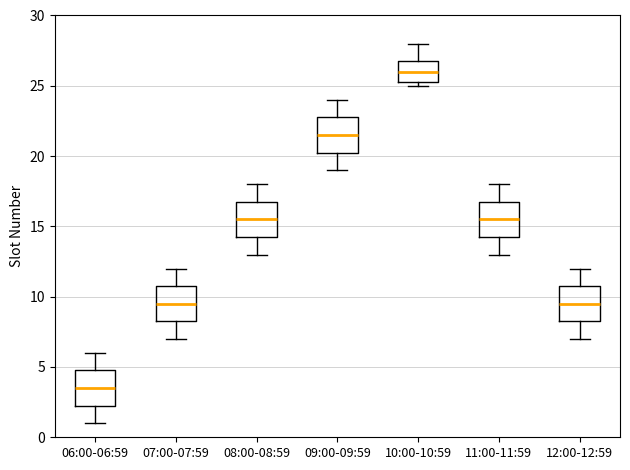

Reading left to right, transcribe this box plot: for each box, give where its median line is, the range the box spans, and where its two whiskers end, as read against the y-axis. The values are not printed on the chart, so give them approximately, as read against the axis.

06:00-06:59: median 3.5, box 2.5 to 5.0, whiskers 1.0 to 6.0
07:00-07:59: median 9.5, box 8.5 to 11.0, whiskers 7.0 to 12.0
08:00-08:59: median 15.5, box 14.5 to 17.0, whiskers 13.0 to 18.0
09:00-09:59: median 21.5, box 20.5 to 23.0, whiskers 19.0 to 24.0
10:00-10:59: median 26.0, box 25.5 to 27.0, whiskers 25.0 to 28.0
11:00-11:59: median 15.5, box 14.5 to 17.0, whiskers 13.0 to 18.0
12:00-12:59: median 9.5, box 8.5 to 11.0, whiskers 7.0 to 12.0